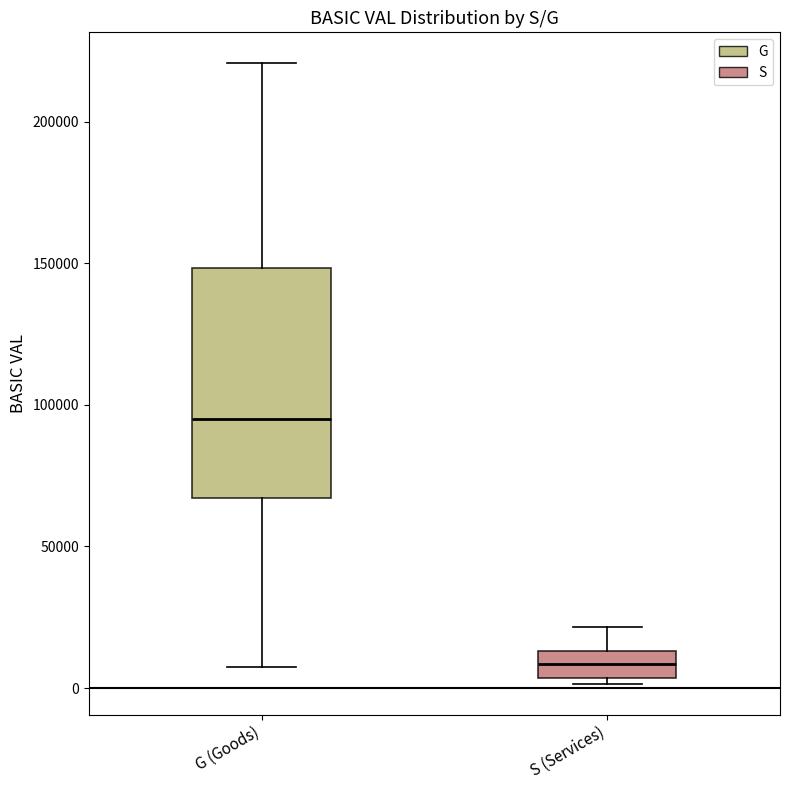

Reading left to right, read every box against the y-axis: the position of its median line, the range the box covers, and the ends of its whiskers. The values are not printed on the chart, so give them approximately, as read against the axis.

G (Goods): median 95000, box 65000 to 150000, whiskers 5000 to 220000
S (Services): median 10000, box 5000 to 15000, whiskers 0 to 20000